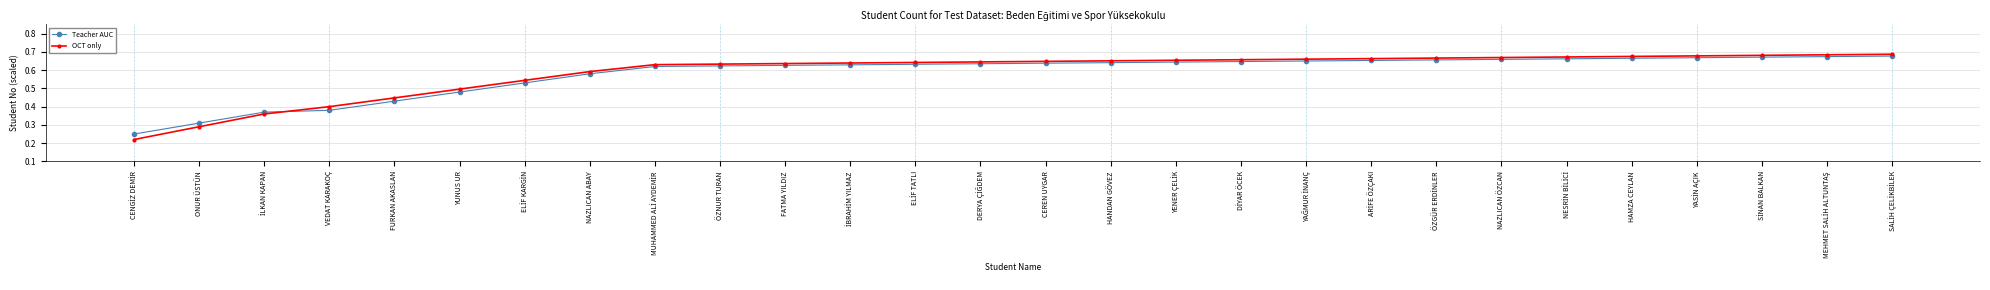

After their last crossing, which series has the higher values: Teacher AUC or OCT only?

OCT only